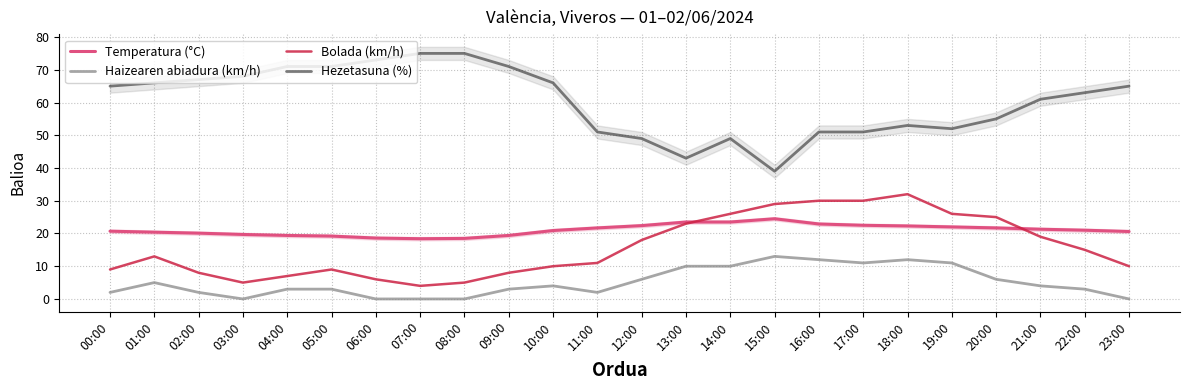

What position from the right is 07:00?

17